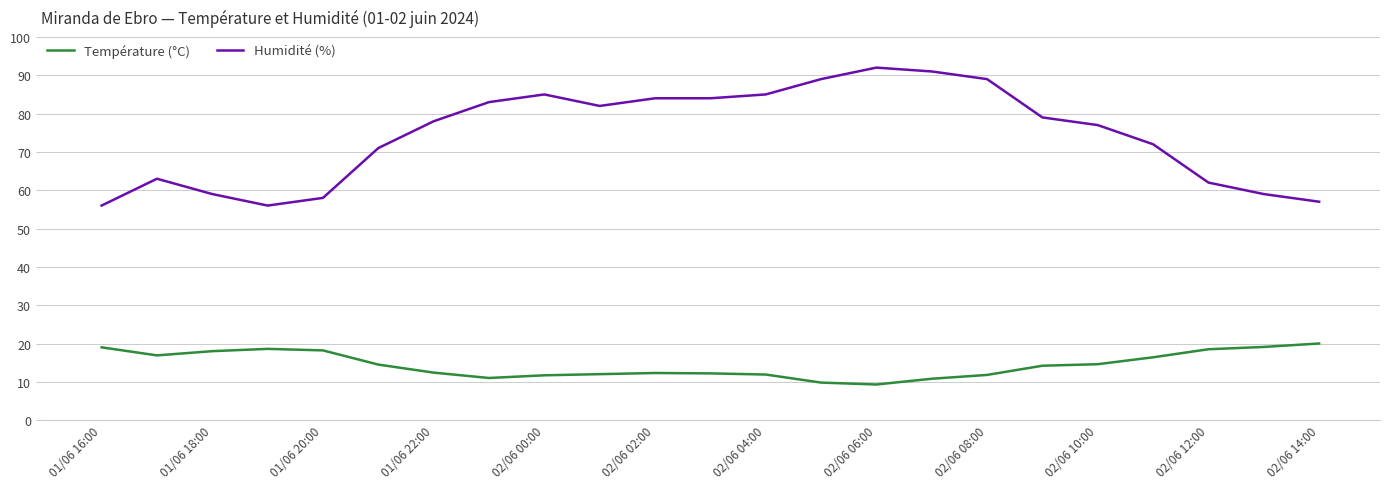

List the series in order of their overall mean, highest first.

Humidité (%), Température (°C)